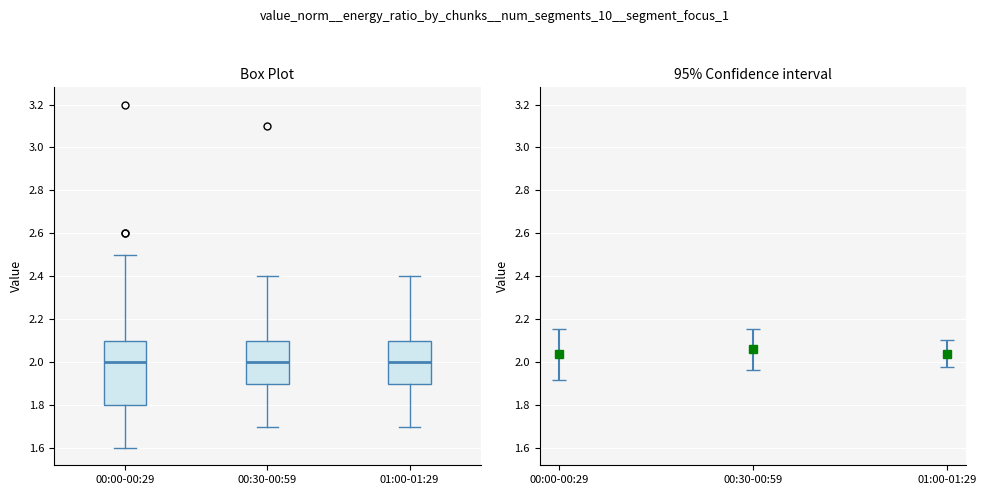

Reading left to right, transcribe this box plot: for each box, give where its median line is, the range the box spans, and where its two whiskers end, as read against the y-axis. The values are not printed on the chart, so give them approximately, as read against the axis.

00:00-00:29: median 2.0, box 1.8 to 2.1, whiskers 1.6 to 2.5
00:30-00:59: median 2.0, box 1.9 to 2.1, whiskers 1.7 to 2.4
01:00-01:29: median 2.0, box 1.9 to 2.1, whiskers 1.7 to 2.4